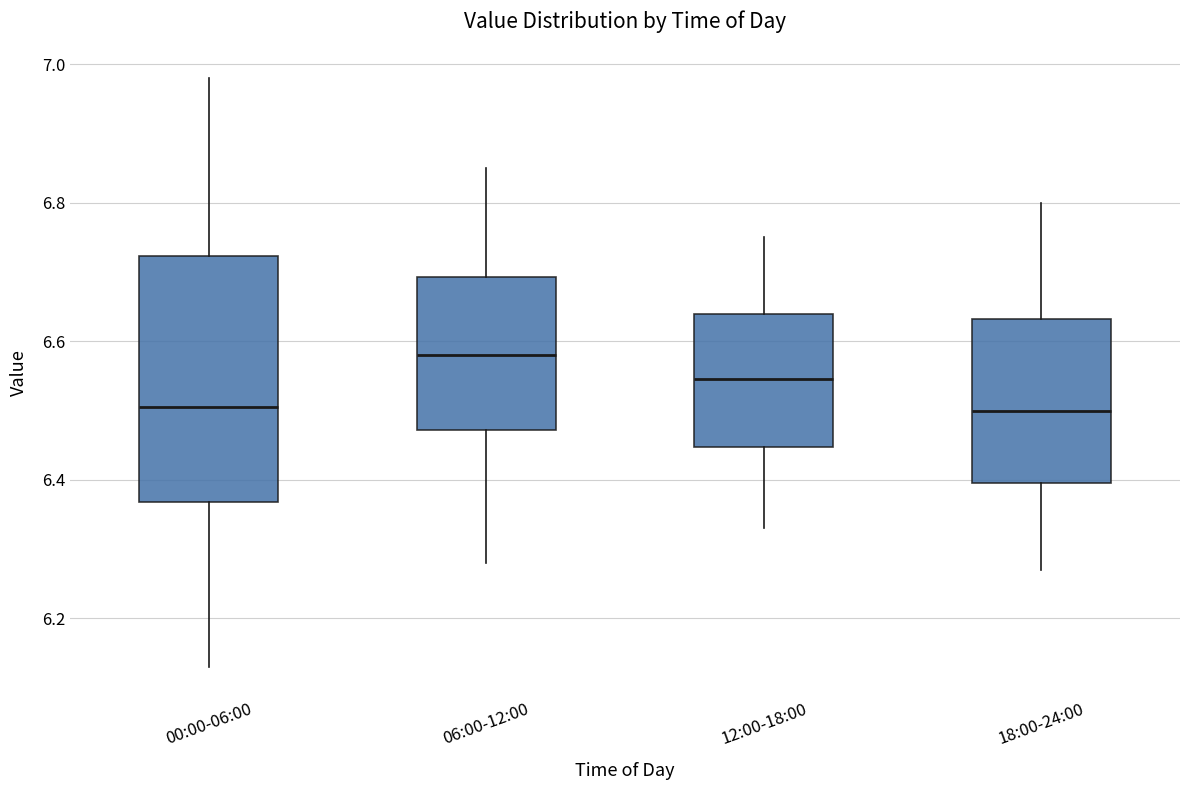

Comparing the boxes themselves (not the whiskers), which one is the tallest?

00:00-06:00